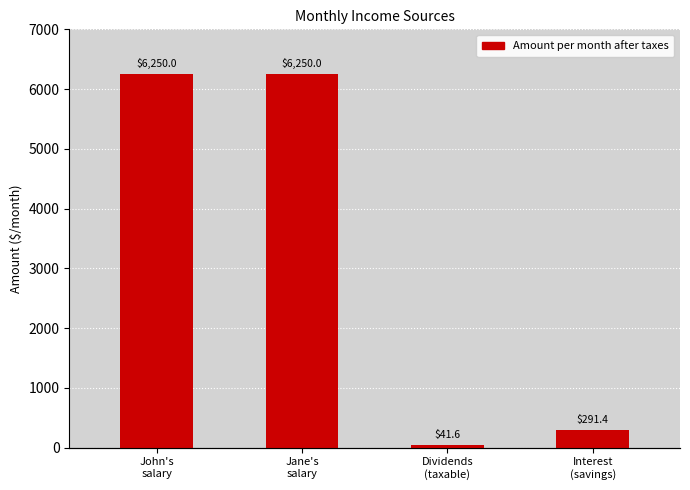

Between John's
salary and Interest
(savings), which is larger?

John's
salary